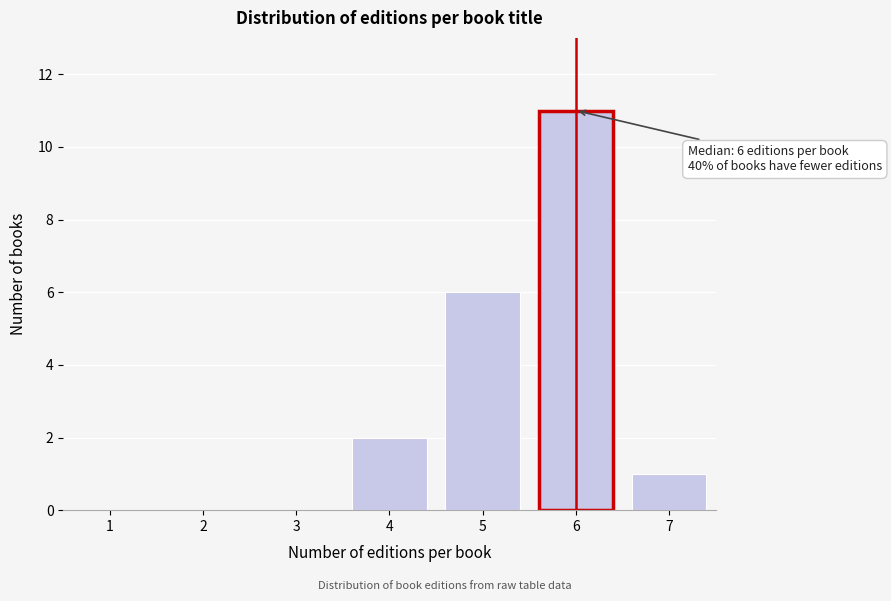

Over which range of the x-axis is the bar tallest?

5.5 to 6.5